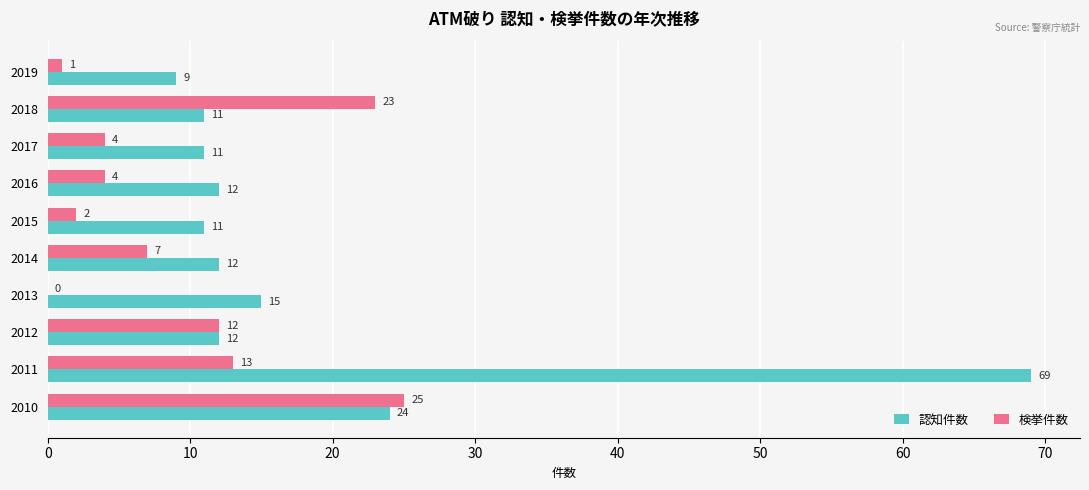

What are all the series names shown in the legend?

認知件数, 検挙件数